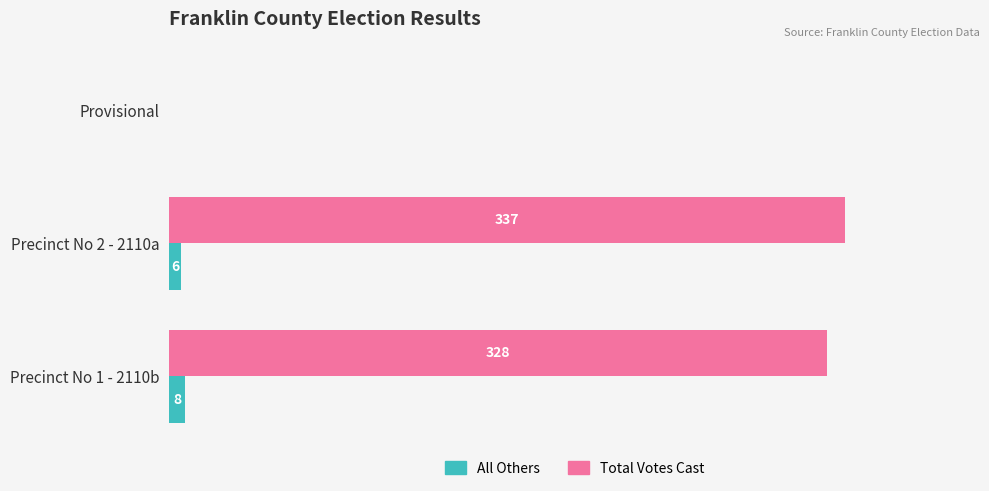

Between Precinct No 1 - 2110b and Precinct No 2 - 2110a, which series saw the biggest shift?

Total Votes Cast